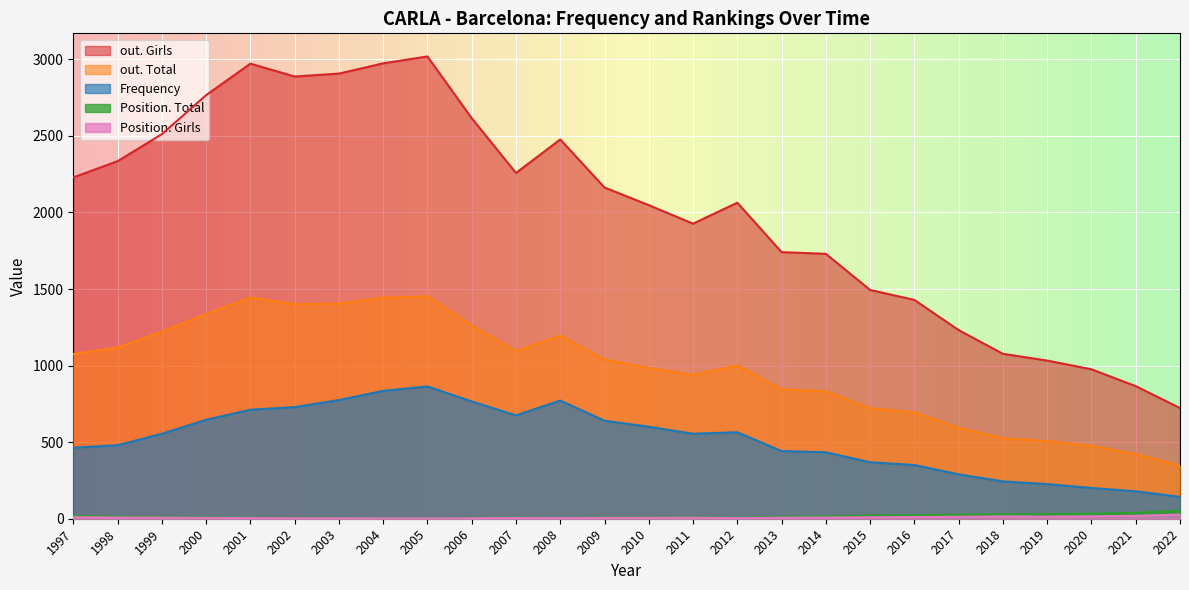

What is the maximum value for Frequency?

864